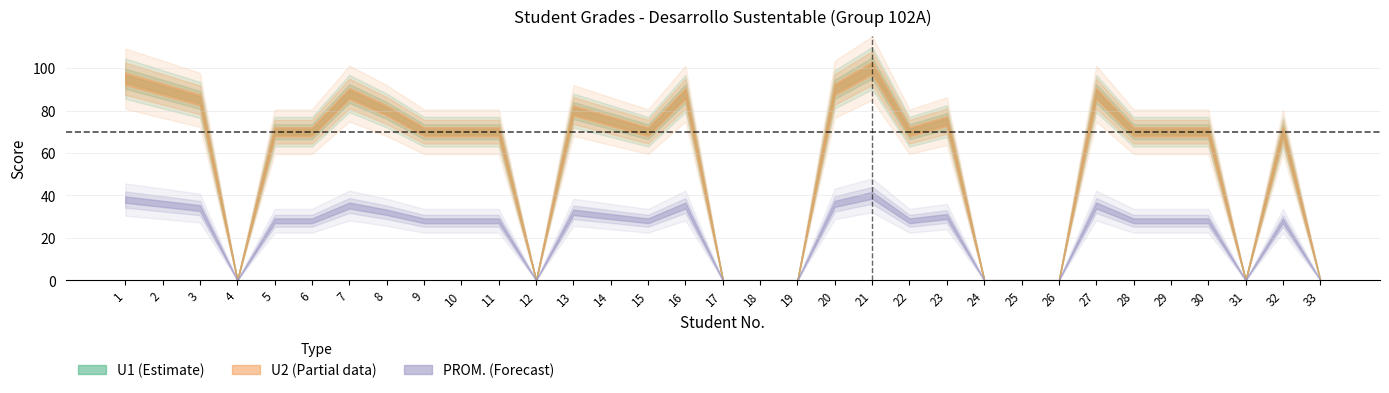

At which category is the sum across all series the highest?

21